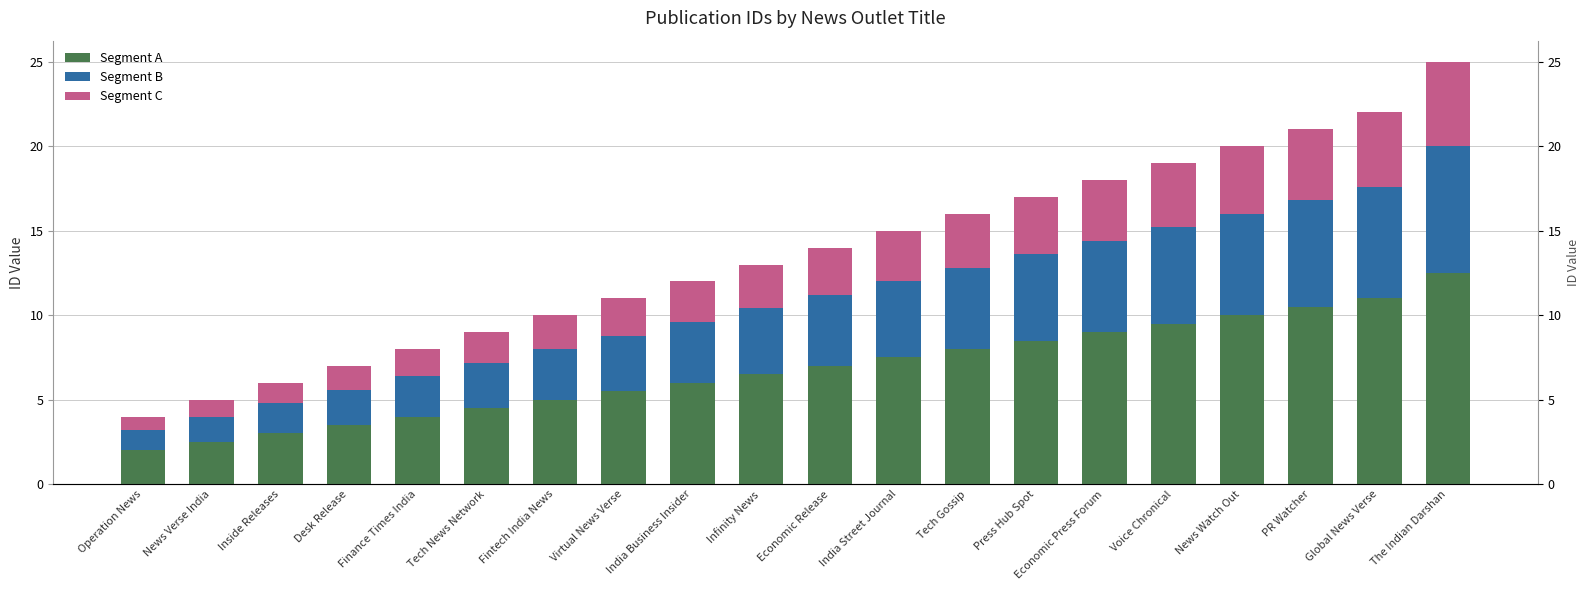

Reading left to right, extract all data points from this chart.

Segment A: 2.0	2.5	3.0	3.5	4.0	4.5	5.0	5.5	6.0	6.5	7.0	7.5	8.0	8.5	9.0	9.5	10.0	10.5	11.0	12.5
Segment B: 1.2	1.5	1.8	2.1	2.4	2.7	3.0	3.3	3.6	3.9	4.2	4.5	4.8	5.1	5.4	5.7	6.0	6.3	6.6	7.5
Segment C: 0.8	1.0	1.2	1.4	1.6	1.8	2.0	2.2	2.4	2.6	2.8	3.0	3.2	3.4	3.6	3.8	4.0	4.2	4.4	5.0